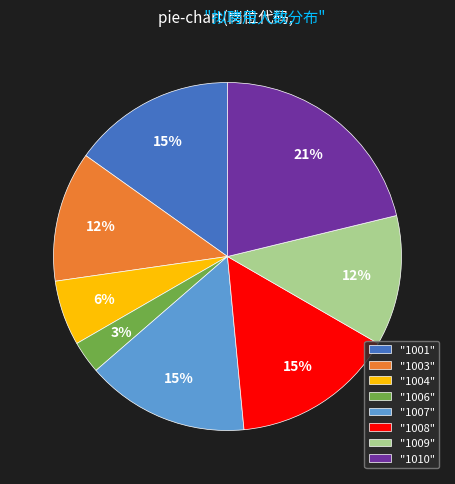

True or false: "1003" accounts for 1% of the total.

False